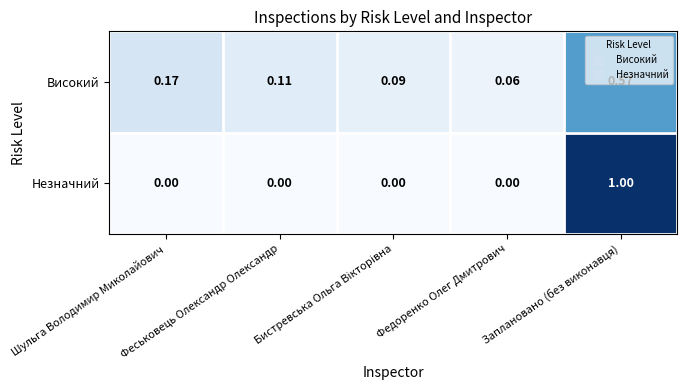

Which series has the widest spread of values?

Незначний